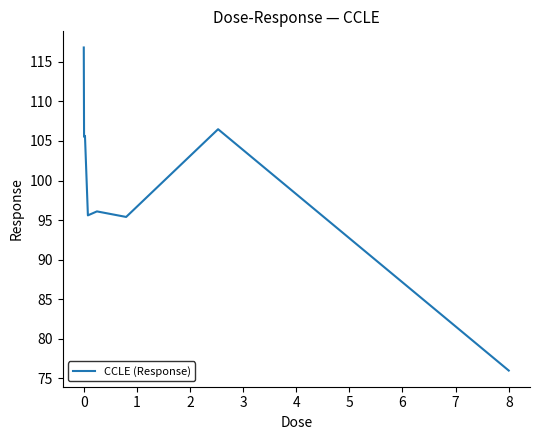

True or false: there are more than 0 points higher than both neighbors.

True